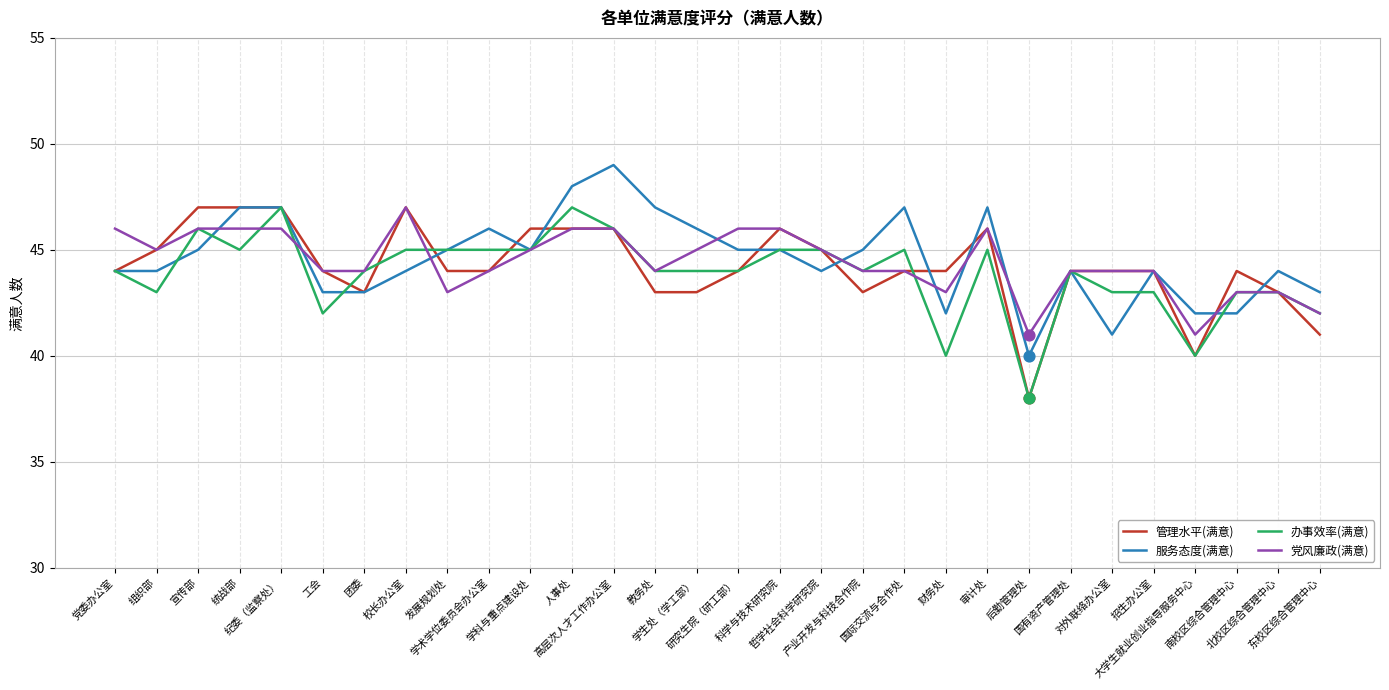

What is the greatest value displayed?

49